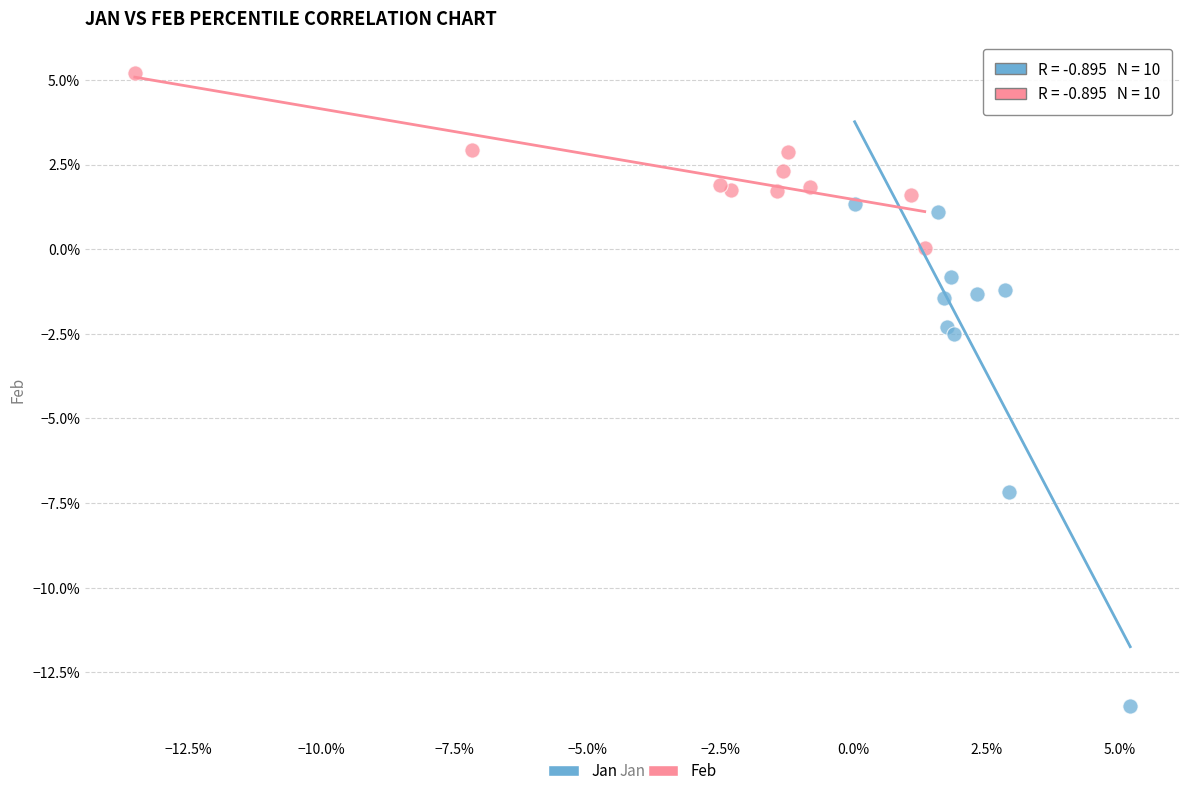

What are all the series names shown in the legend?

Jan, Feb